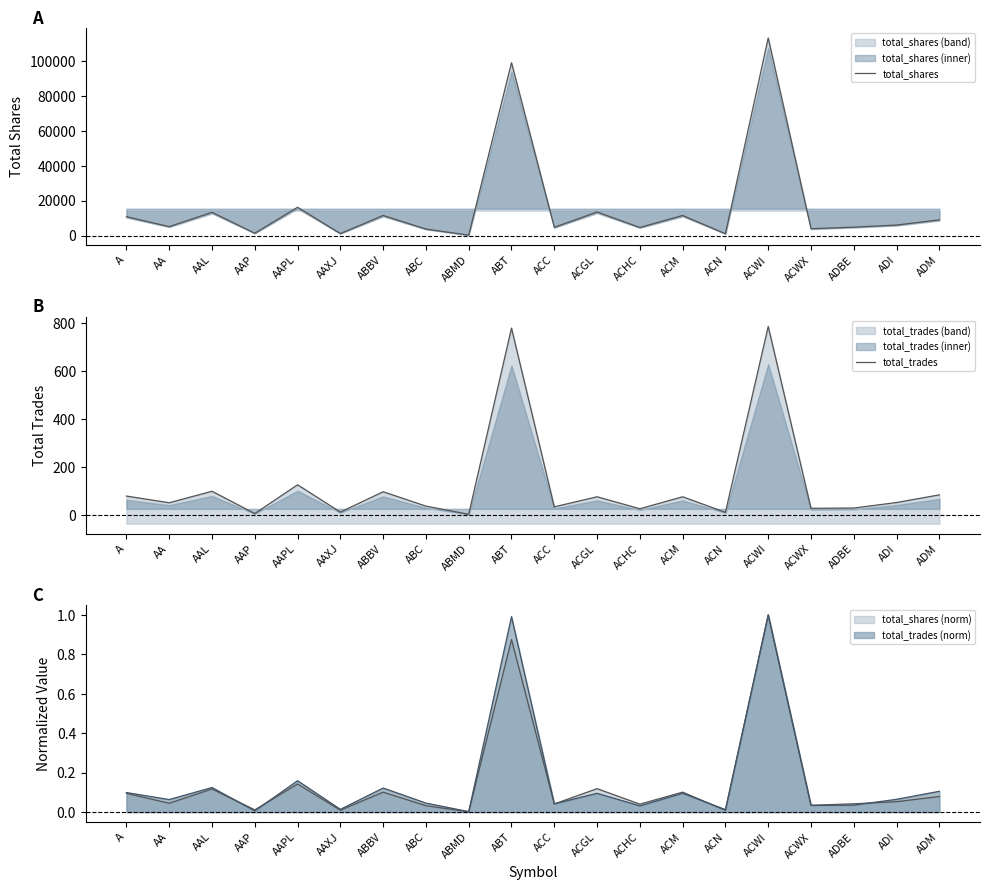

What is the average value of the total_trades series?

124